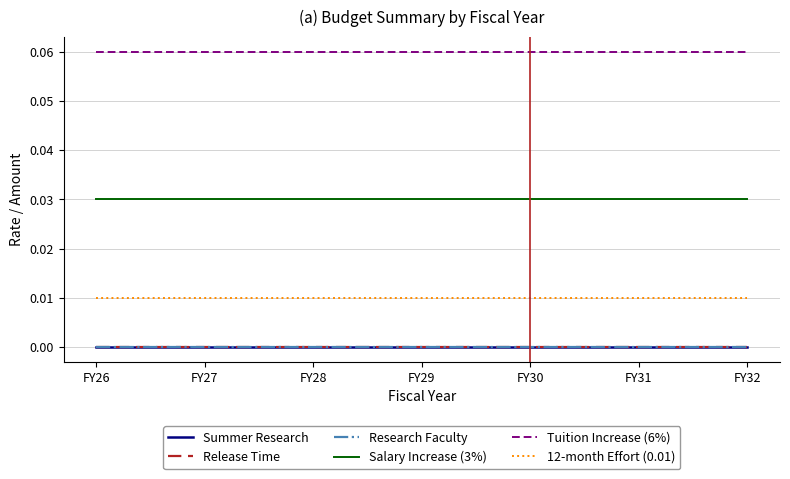

Reading left to right, what are all the values shown in this chart?

Summer Research: FY26=0.0	FY27=0.0	FY28=0.0	FY29=0.0	FY30=0.0	FY31=0.0	FY32=0.0
Release Time: FY26=0.0	FY27=0.0	FY28=0.0	FY29=0.0	FY30=0.0	FY31=0.0	FY32=0.0
Research Faculty: FY26=0.0	FY27=0.0	FY28=0.0	FY29=0.0	FY30=0.0	FY31=0.0	FY32=0.0
Salary Increase (3%): FY26=0.0	FY27=0.0	FY28=0.0	FY29=0.0	FY30=0.0	FY31=0.0	FY32=0.0
Tuition Increase (6%): FY26=0.1	FY27=0.1	FY28=0.1	FY29=0.1	FY30=0.1	FY31=0.1	FY32=0.1
12-month Effort (0.01): FY26=0.0	FY27=0.0	FY28=0.0	FY29=0.0	FY30=0.0	FY31=0.0	FY32=0.0